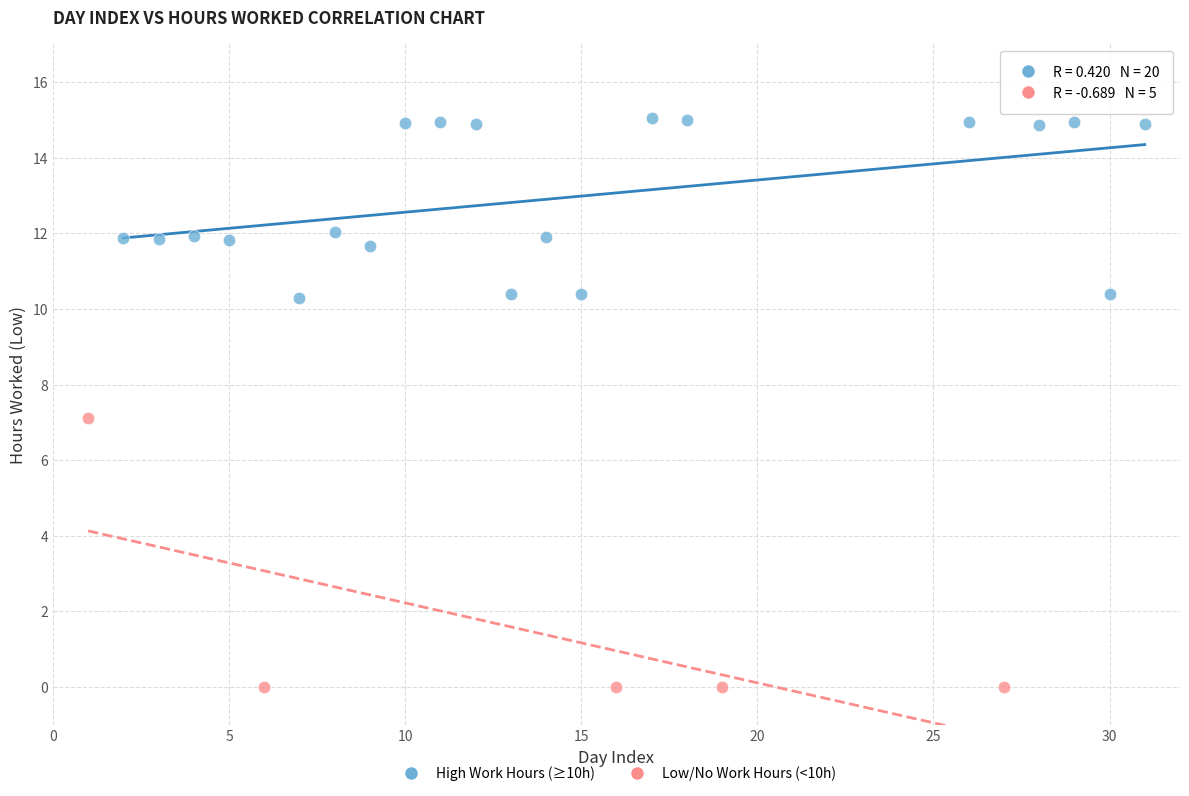

Which series contains the highest Y value?

High Work Hours (≥10h)